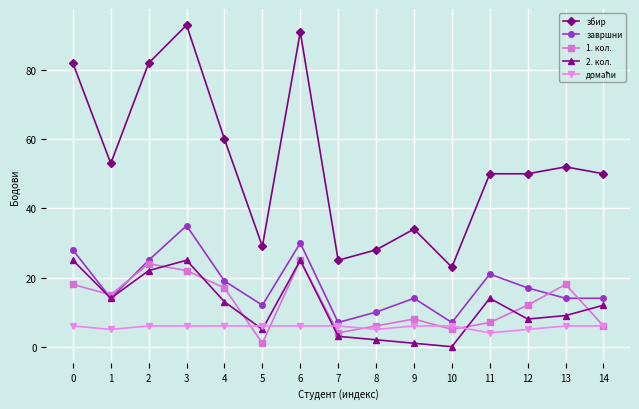

True or false: завршни has more than 2 points higher than both neighbors.

True